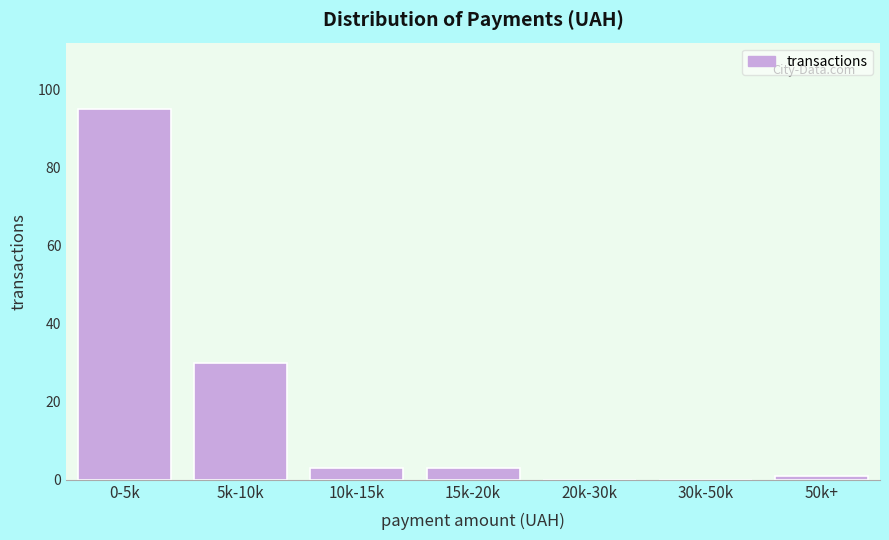

Reading right to left, transcribe all the data shown in this chart.

50k+=1	30k-50k=0	20k-30k=0	15k-20k=3	10k-15k=3	5k-10k=30	0-5k=95